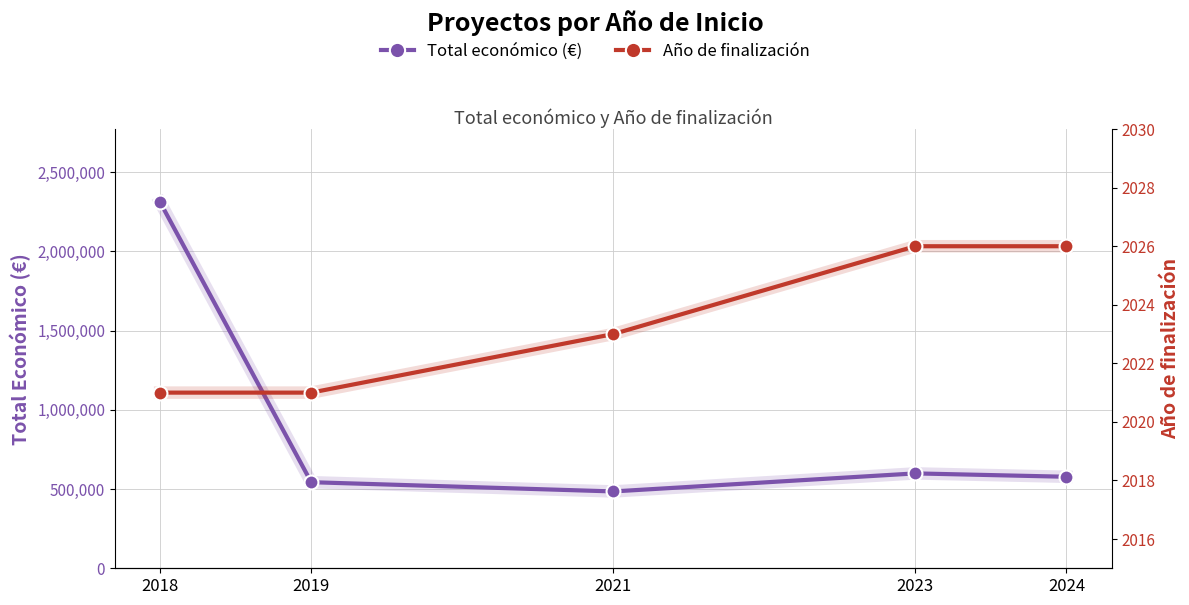

What is the minimum value for Año de finalización?

2021